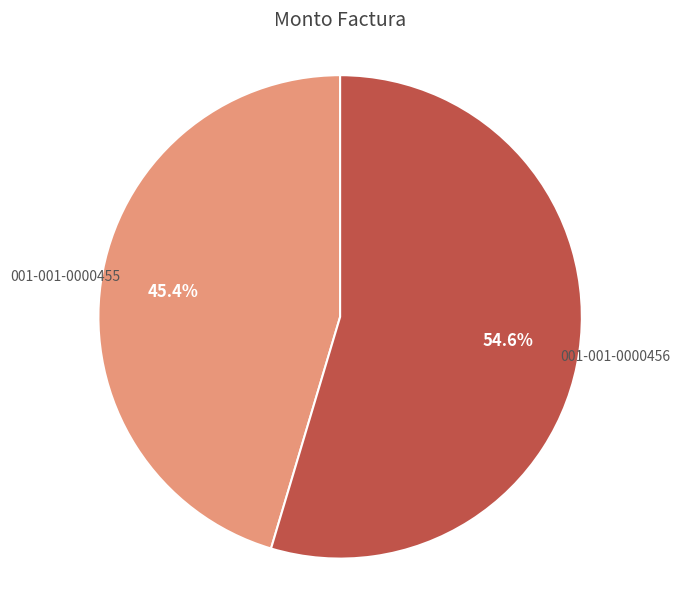

Is there a majority slice in this chart?

Yes